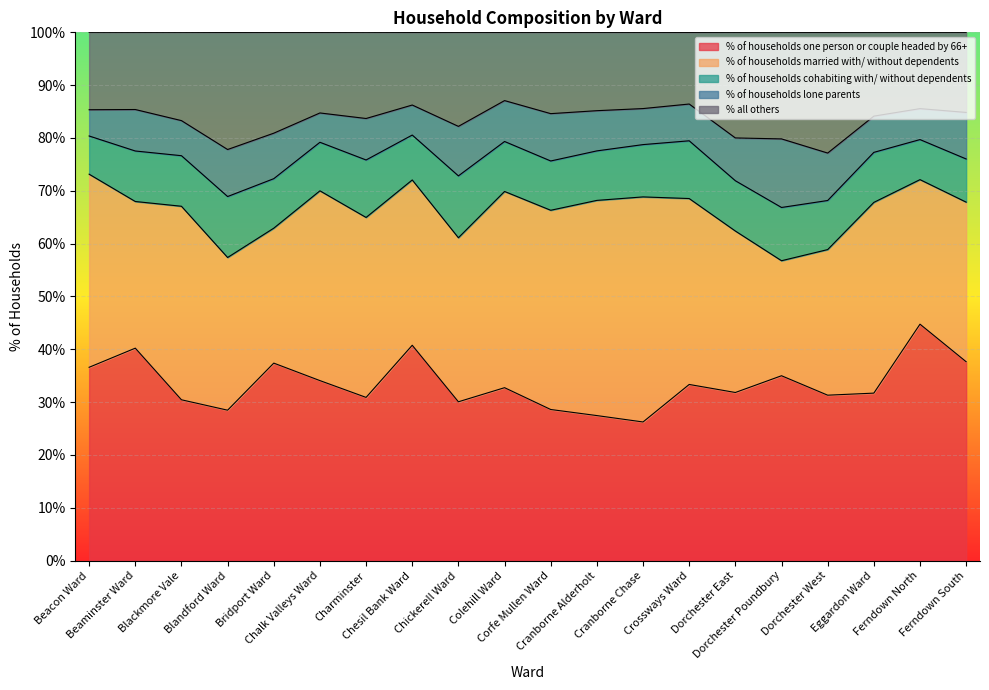

Read the % of households one person or couple headed by 66+ value at Blackmore Vale.

30.4